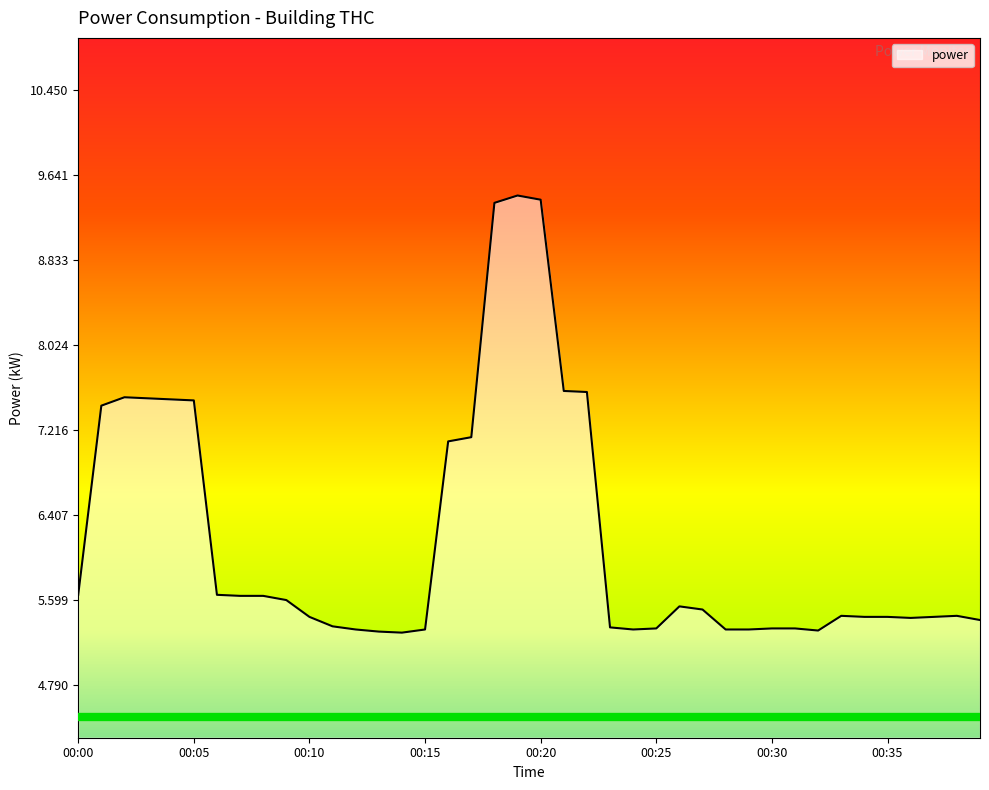

What is the difference between the maximum and minimum values?

4.2